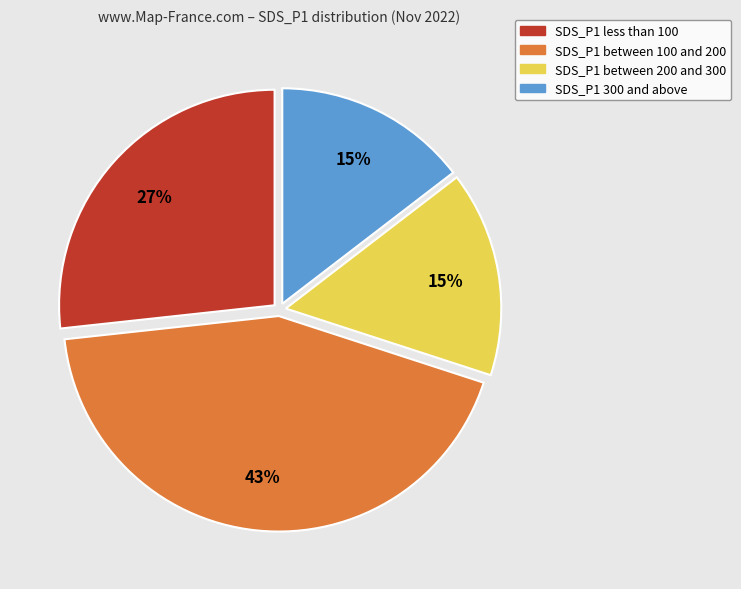

How many segments does this pie chart have?

4